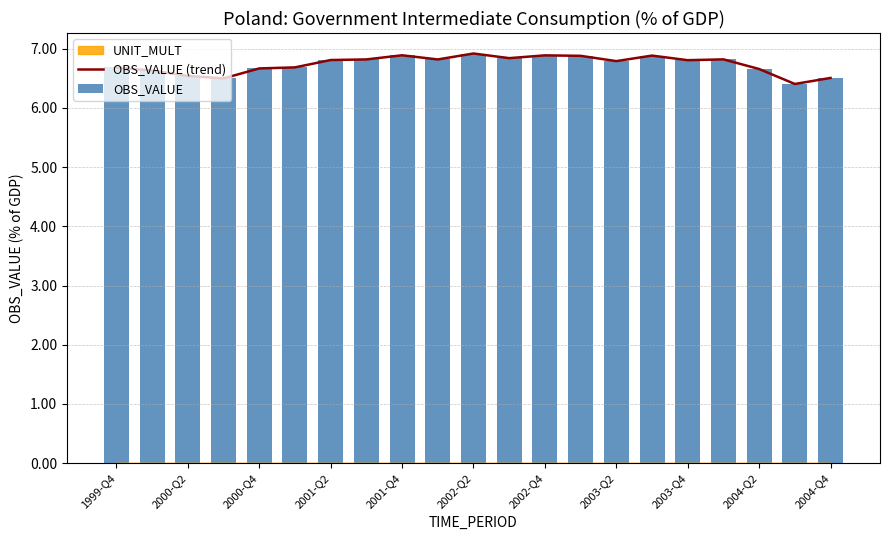

Is it true that OBS_VALUE (trend) equals 6.7 at 1999-Q4?

True